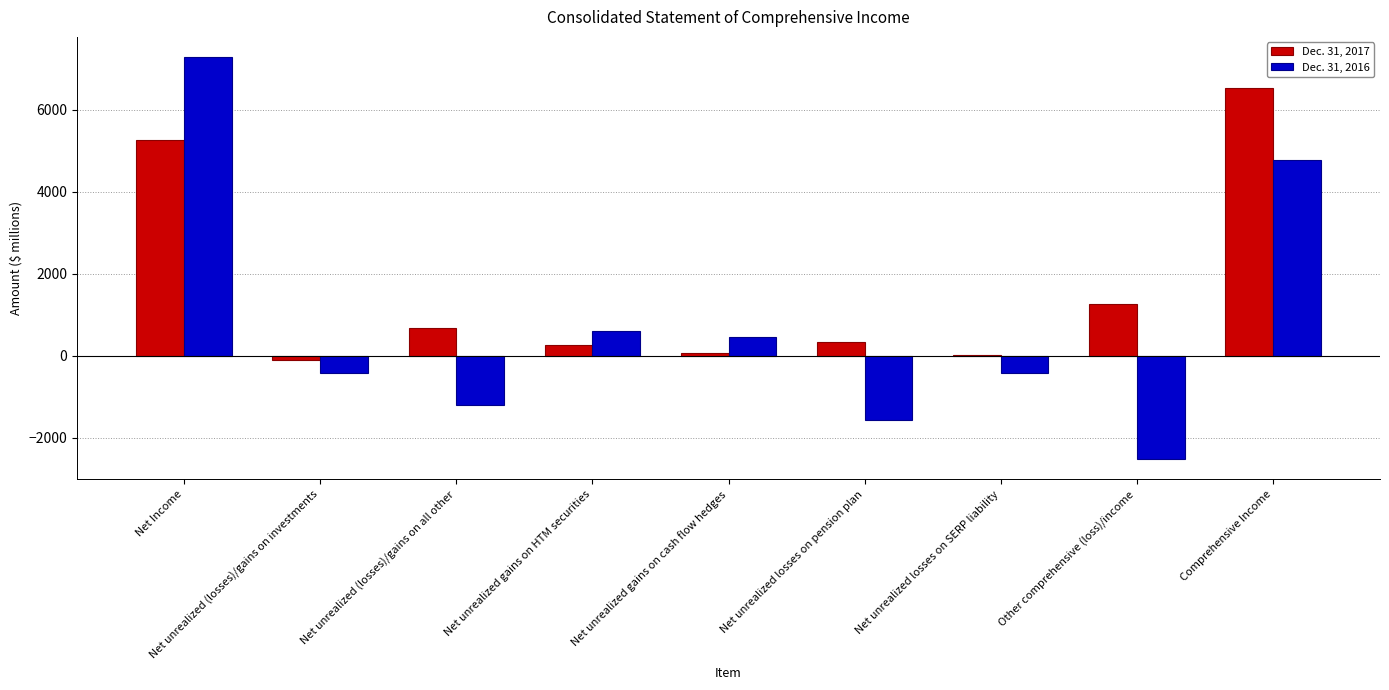

What is the greatest value displayed?

7281